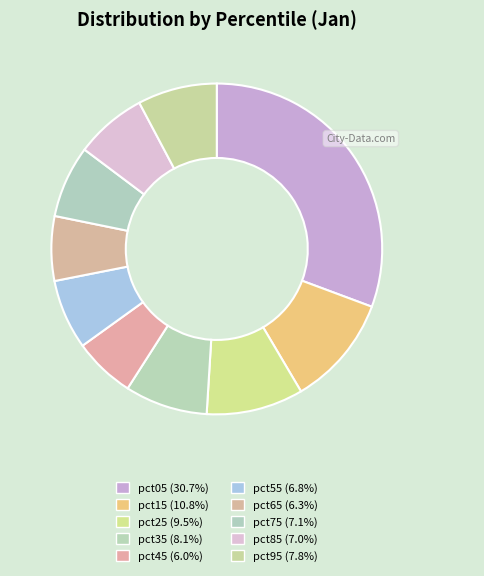

Which category has the biggest portion of the pie?

pct05